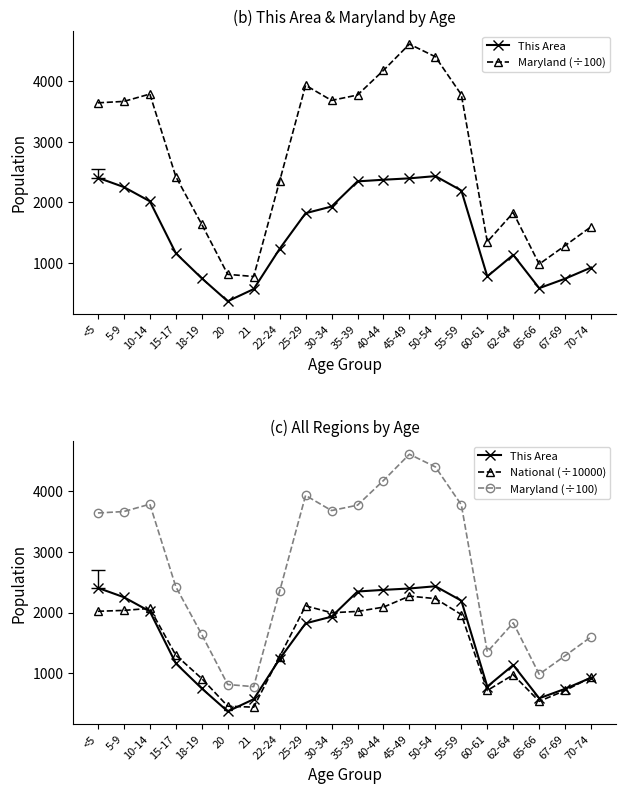

Is the value of National (÷10000) at 40-44 greater than the value of This Area at 62-64?

Yes